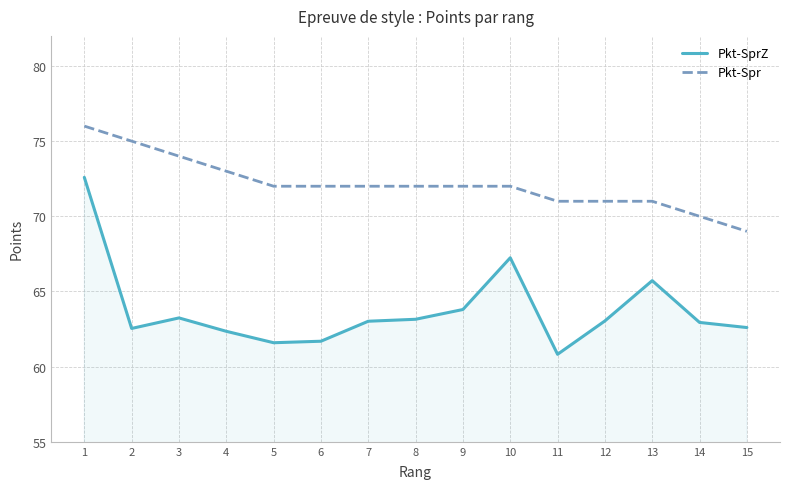

Which series changed the most between 3 and 12?

Pkt-Spr